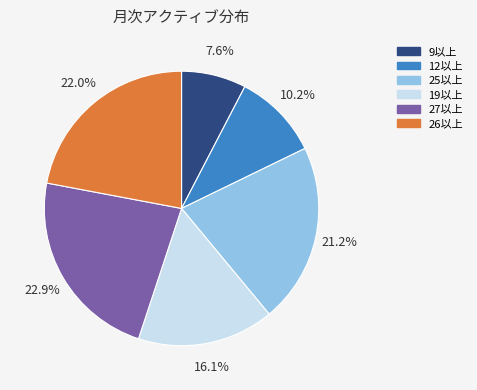

What is the smallest slice in the pie chart?

9以上